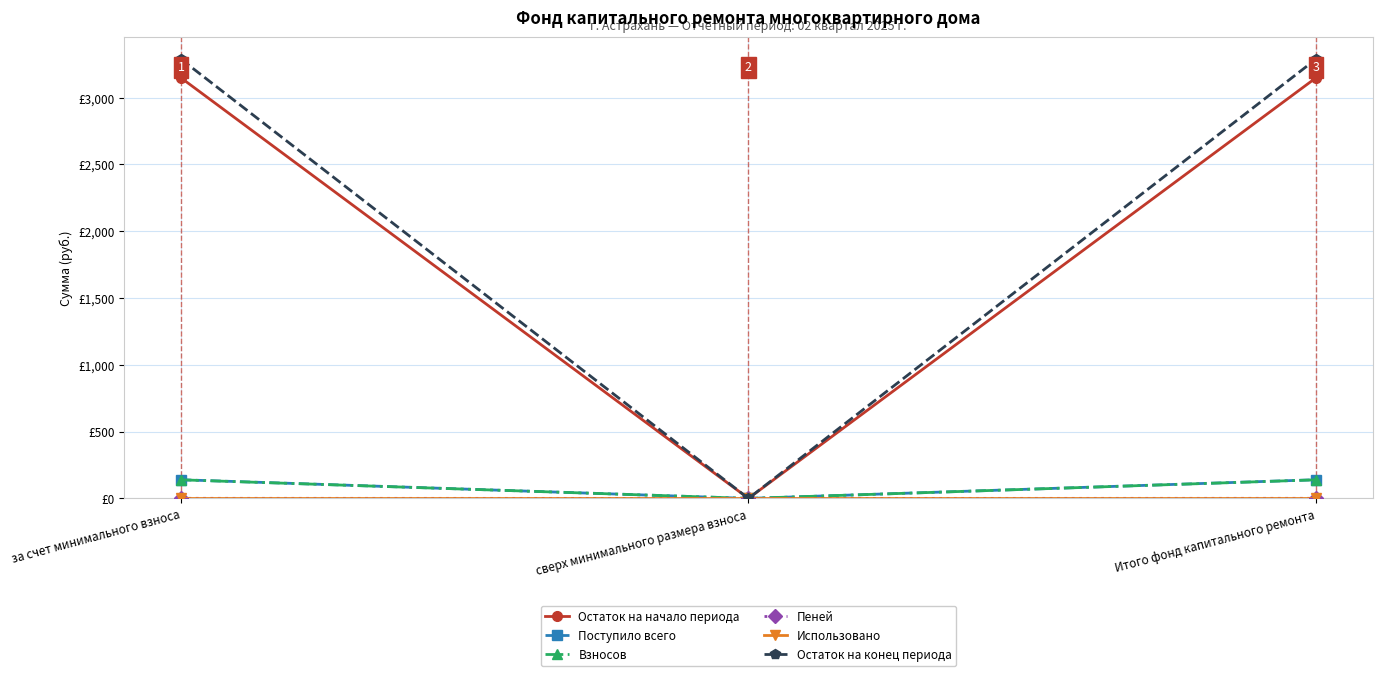

At which label is Взносов closest to 69?

сверх минимального размера взноса